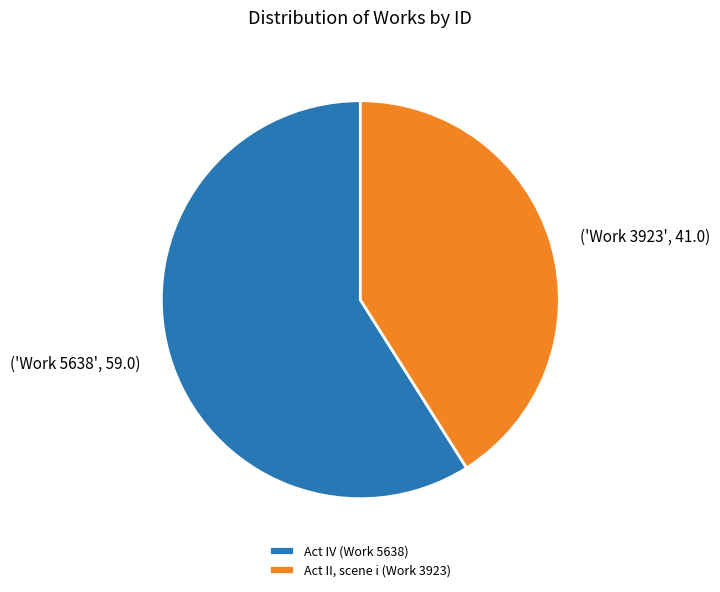

What is the smallest slice in the pie chart?

Act II, scene i (Work 3923)